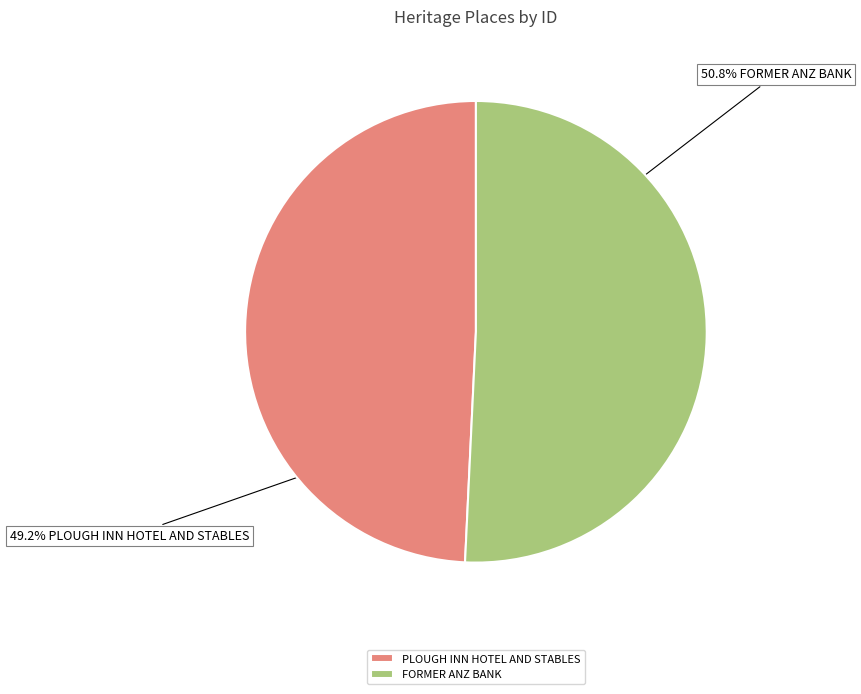

To the nearest percent, what is the combined percentage of PLOUGH INN HOTEL AND STABLES and FORMER ANZ BANK?

100%